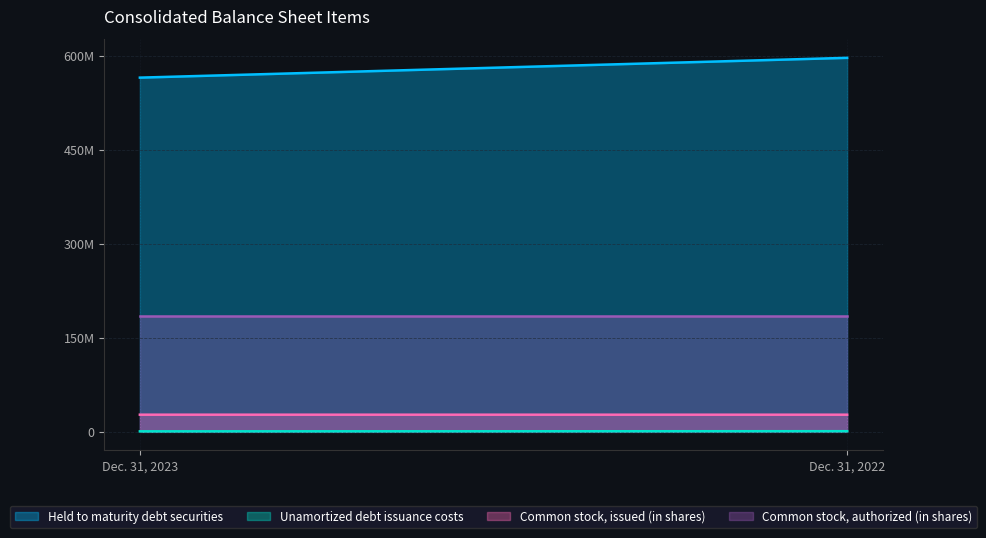

What is the sum of all Common stock, authorized (in shares) values?

370000000